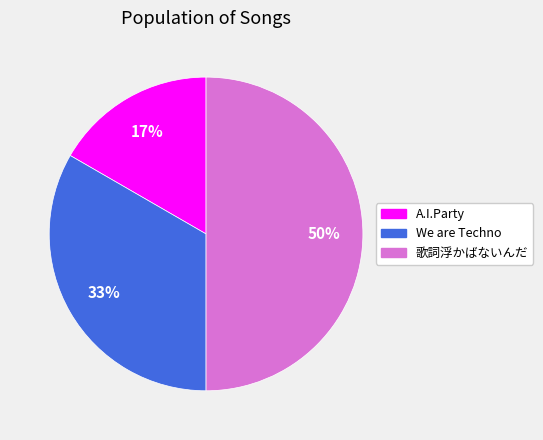

What is the largest slice in the pie chart?

歌詞浮かばないんだ